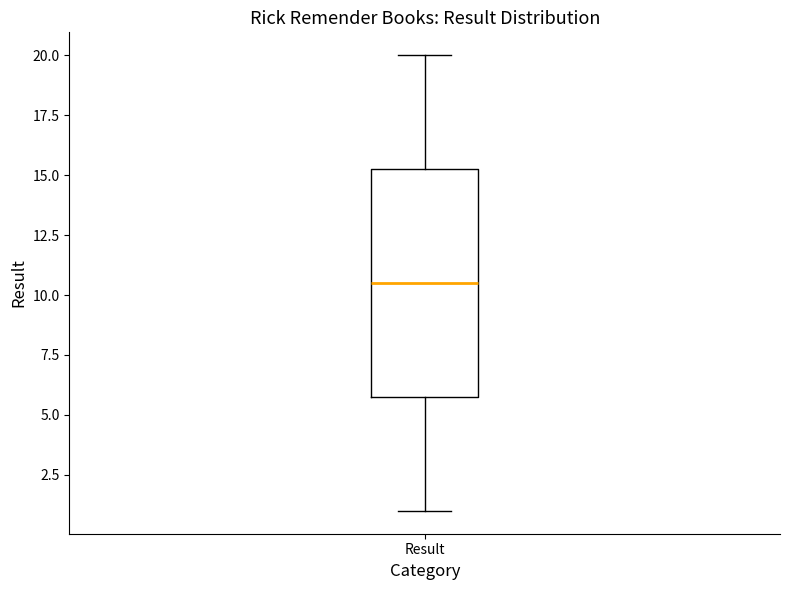

Read this box plot against the y-axis: the position of the median line, the range covered by the box, and the ends of both whiskers. The values are not printed on the chart, so give them approximately, as read against the axis.

median 10.5, box 6.0 to 15.5, whiskers 1.0 to 20.0